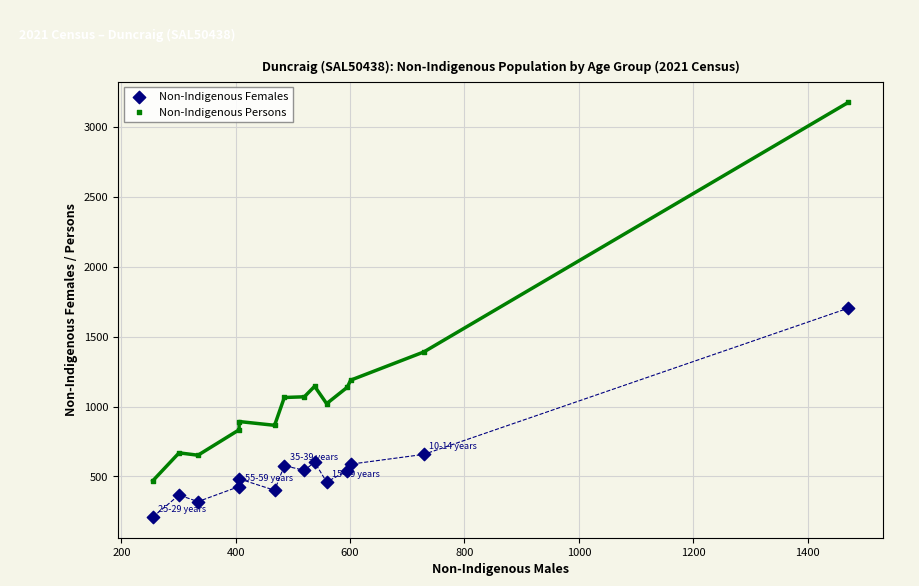

What is the X range (max minus min) for the scatter plot?

1216